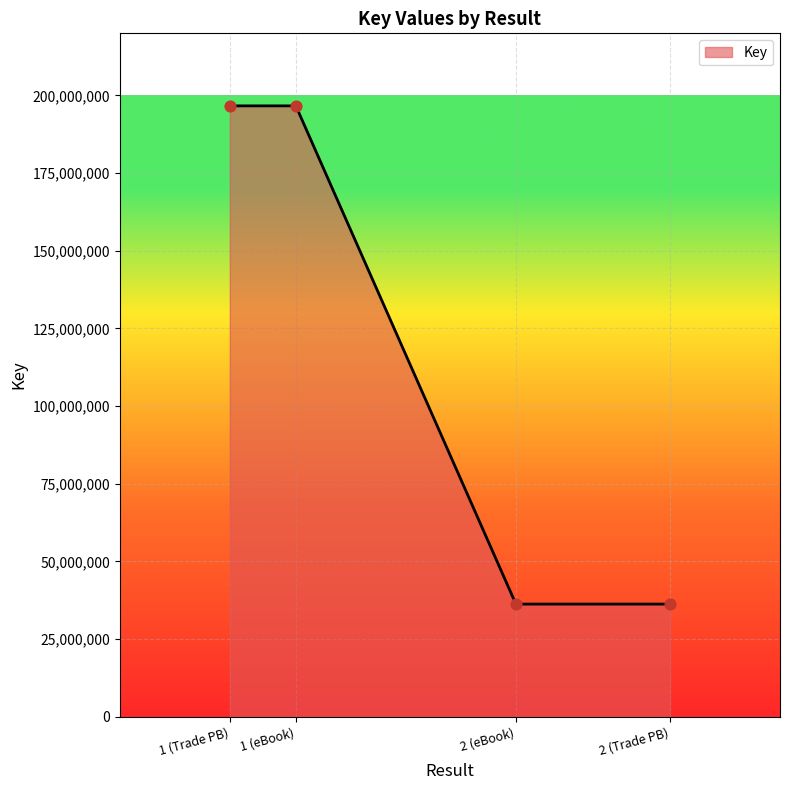

Between 1 (eBook) and 2 (Trade PB), which is larger?

1 (eBook)